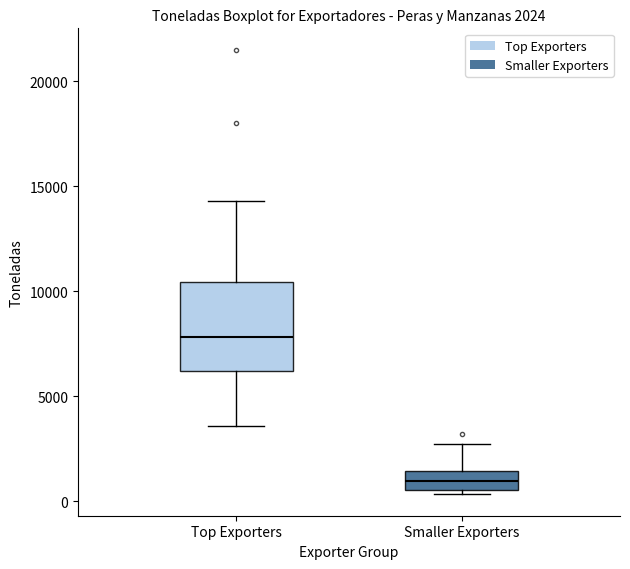

Comparing the boxes themselves (not the whiskers), which one is the tallest?

Top Exporters